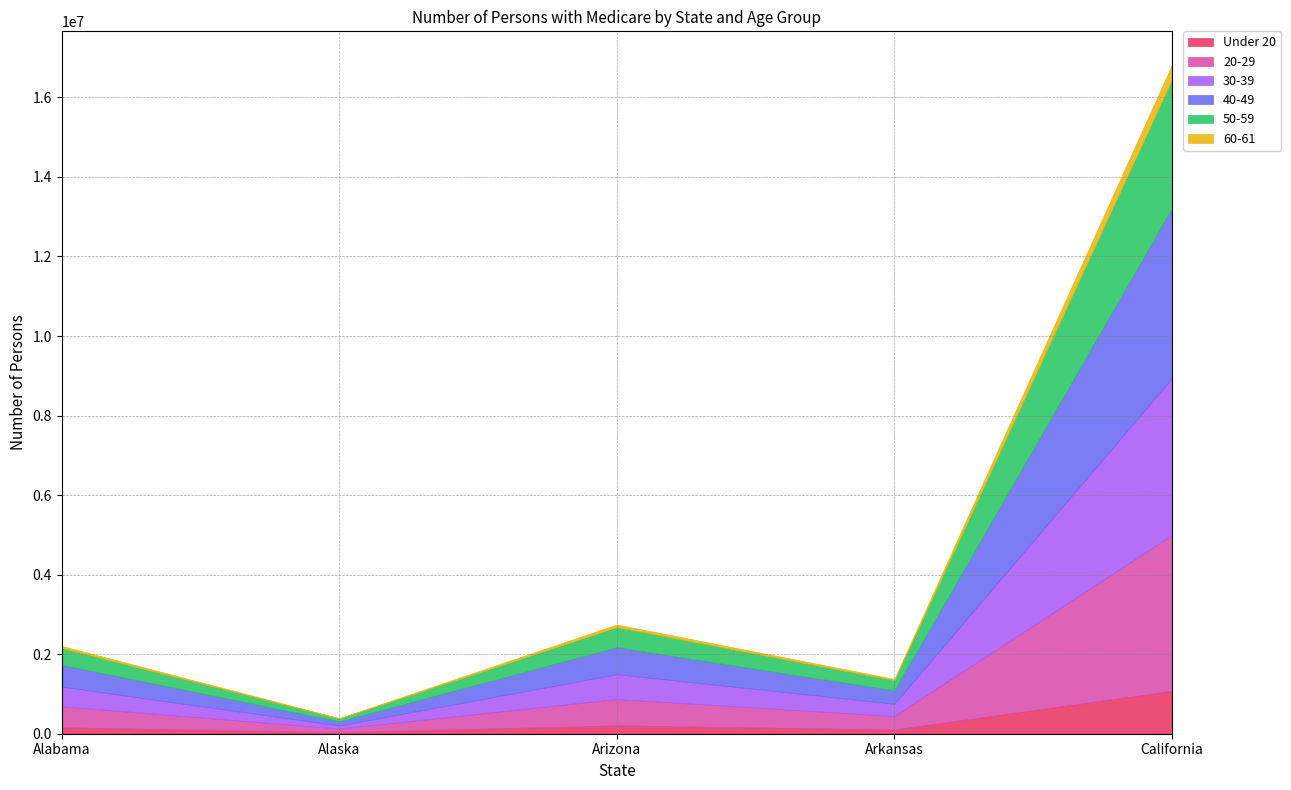

Which series changed the most between Alabama and California?

40-49